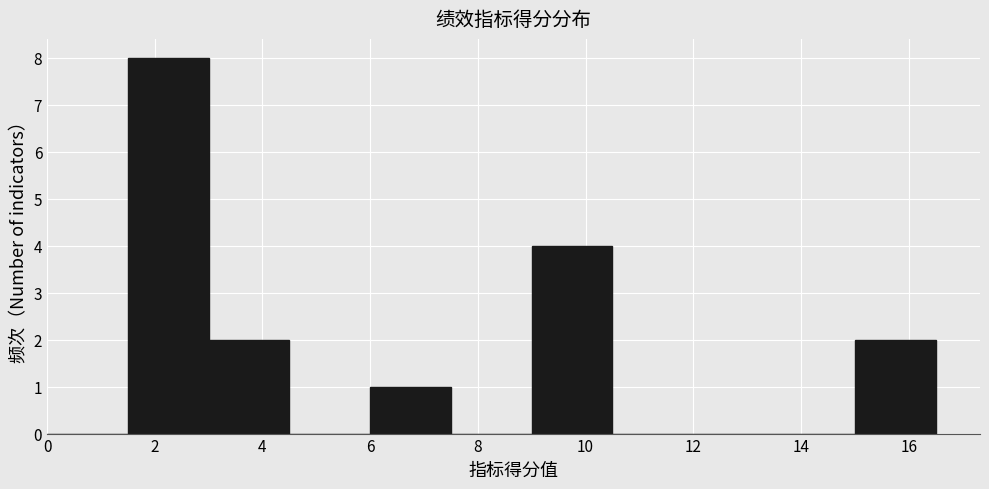

Reading left to right, transcribe this chart: for each bar, give the range it covers on the x-axis and its height. Neither the bar edges nor the heights are printed on the chart, so give them approximately, as read against the axes.

0.0 to 1.5: 0
1.5 to 3.0: 8
3.0 to 4.5: 2
4.5 to 6.0: 0
6.0 to 7.5: 1
7.5 to 9.0: 0
9.0 to 10.5: 4
10.5 to 12.0: 0
12.0 to 13.5: 0
13.5 to 15.0: 0
15.0 to 16.5: 2